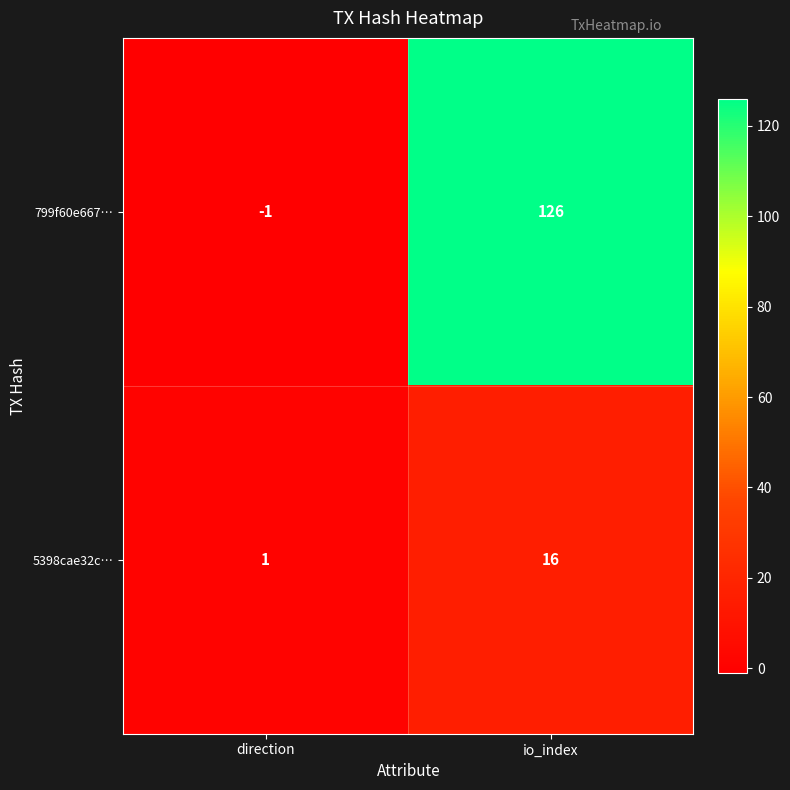

What is the maximum value shown in the chart?

126